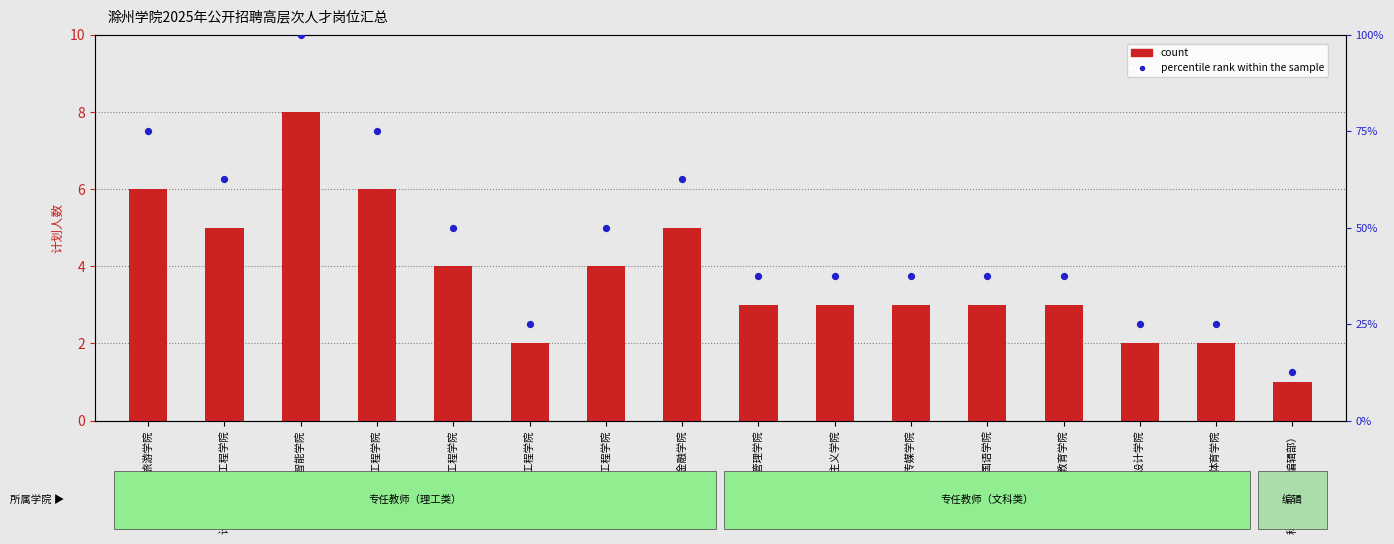

What are all the series names shown in the legend?

count, percentile rank within the sample